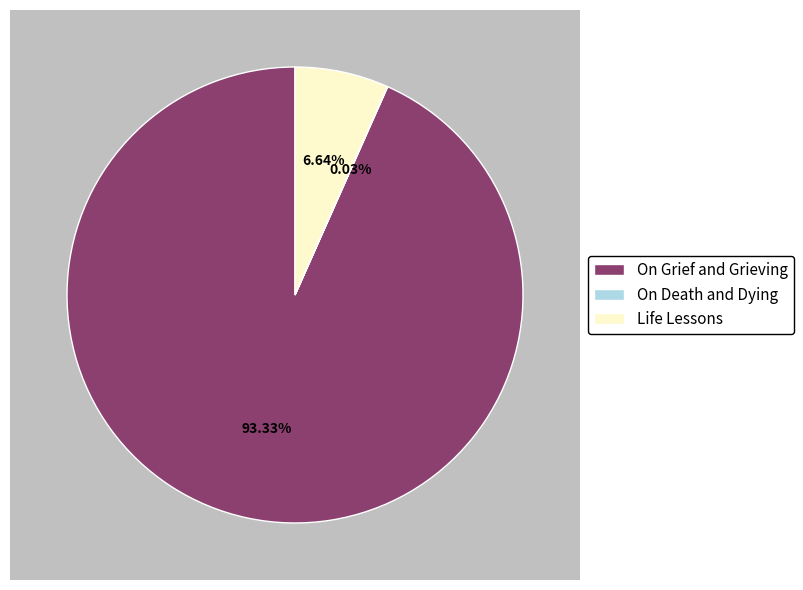

Is there a majority slice in this chart?

Yes